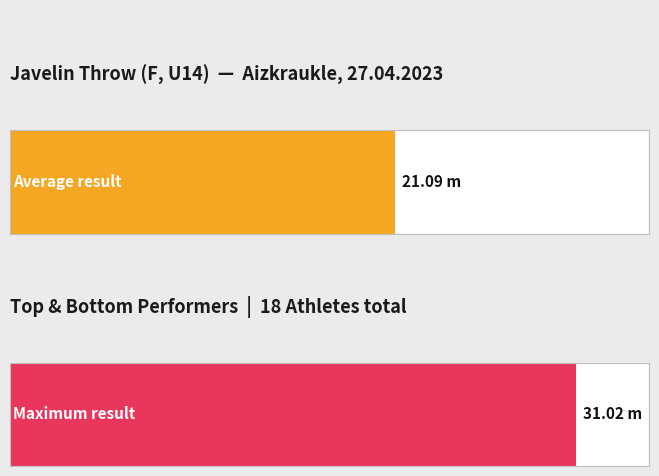

The value at Anastasija Koiro is 26.6. True or false?

False